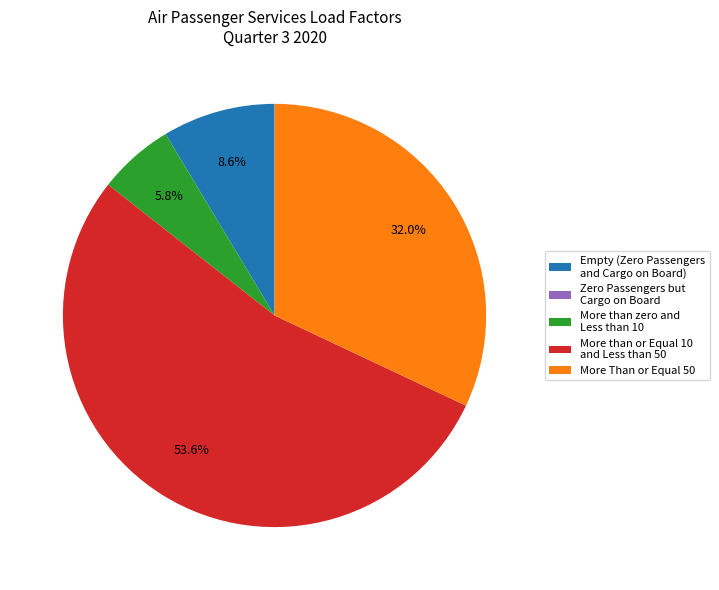

Does More than or Equal 10 and Less than 50 represent more than half of the total?

Yes